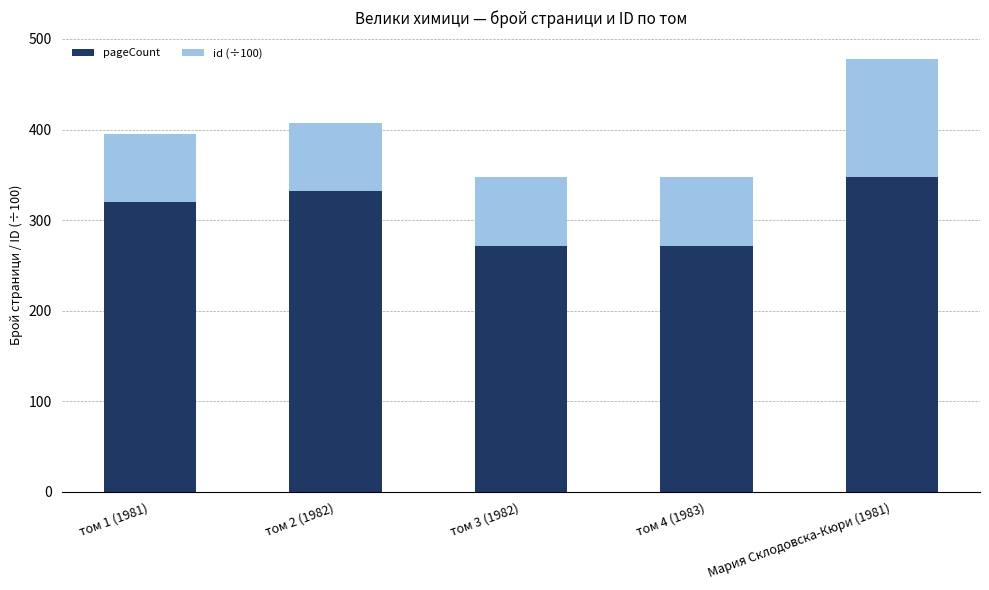

What are all the series names shown in the legend?

pageCount, id (÷100)